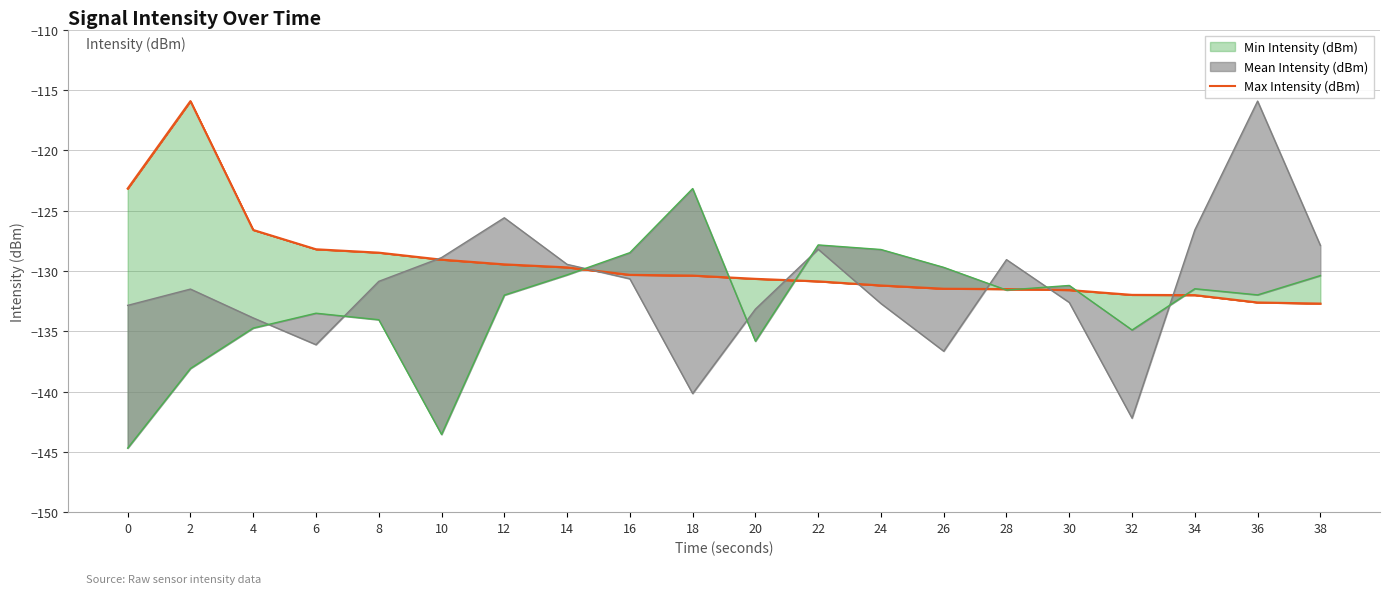

True or false: there are more than 2 points higher than both neighbors.

False